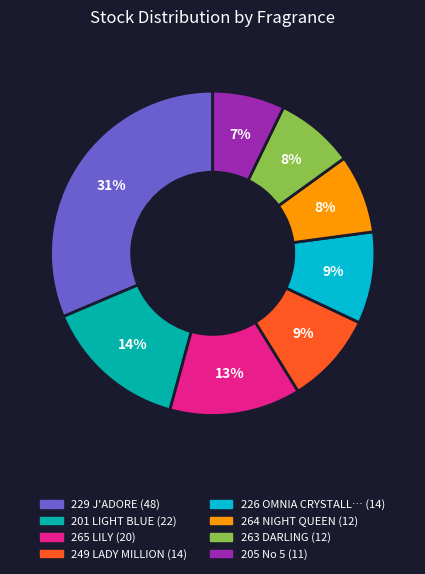

Does any single category account for the majority?

No